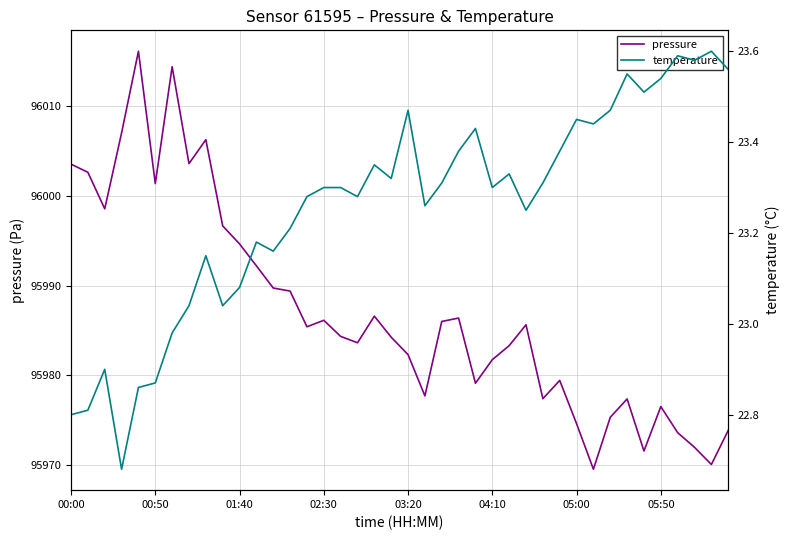

Read the pressure value at 05:50.

95976.5